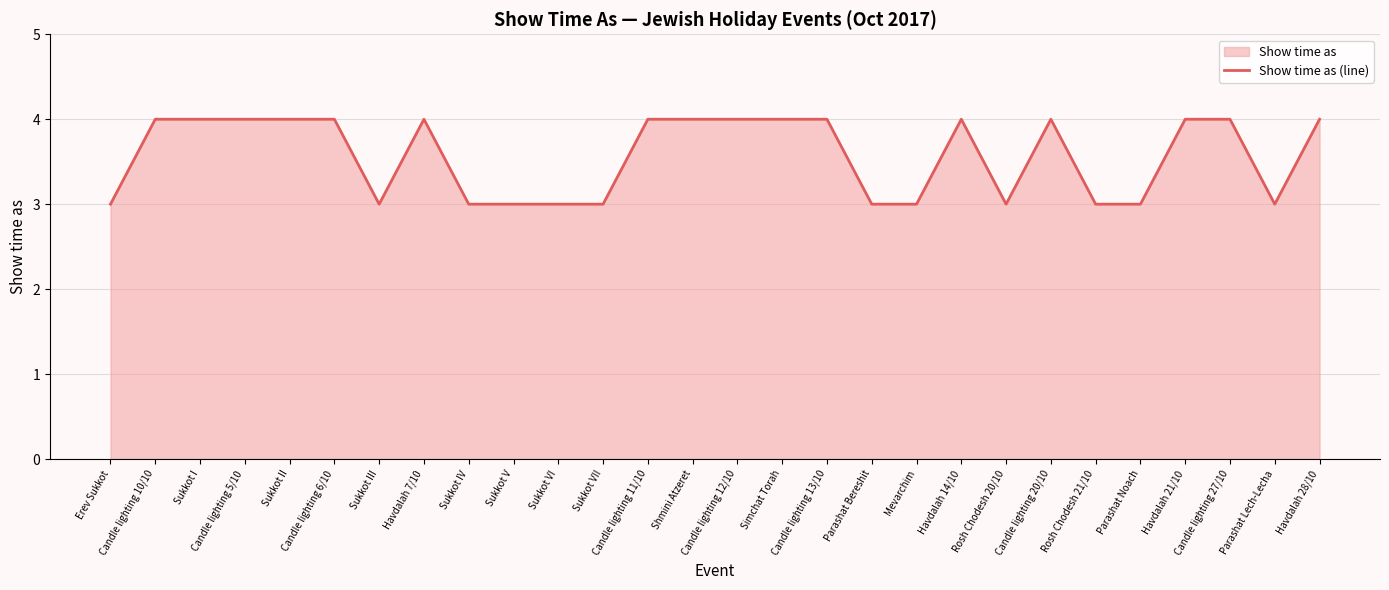

What position from the left is Candle lighting 27/10?

26